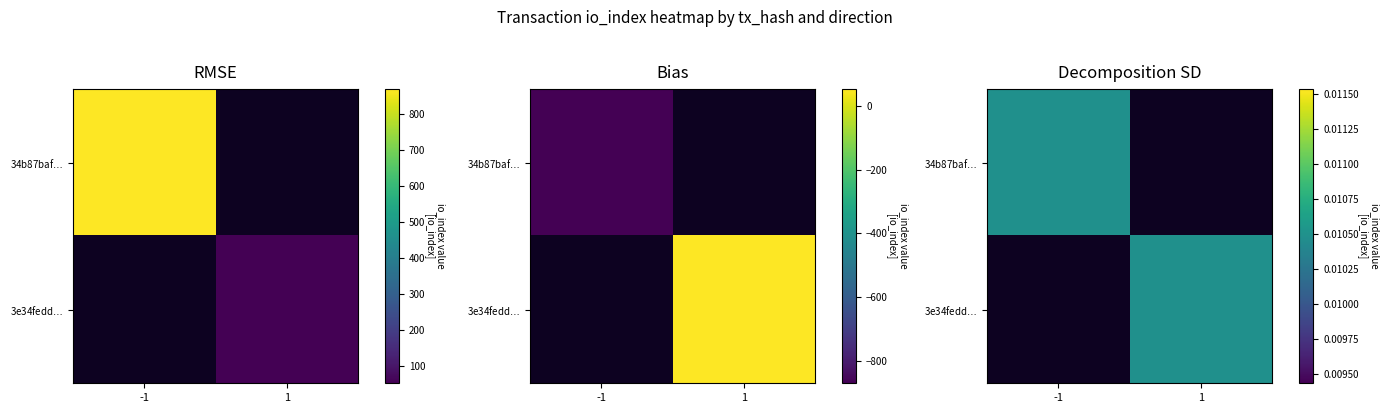

What is the difference between the maximum and minimum values in the 34b87baf... series?

870